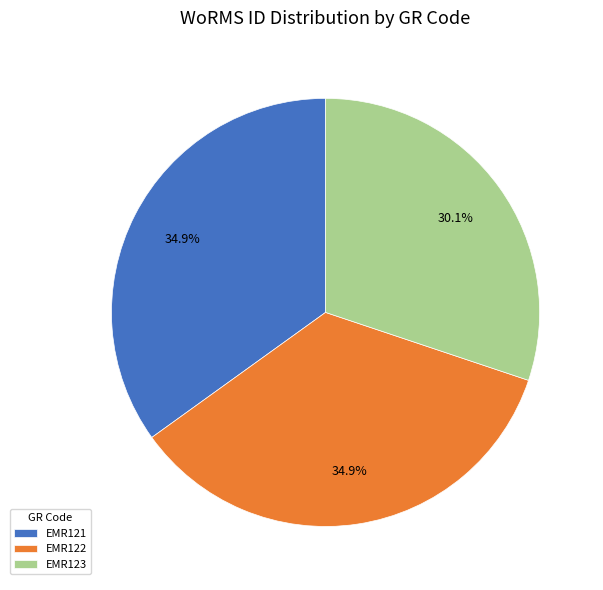

Count the number of slices in the pie.

3